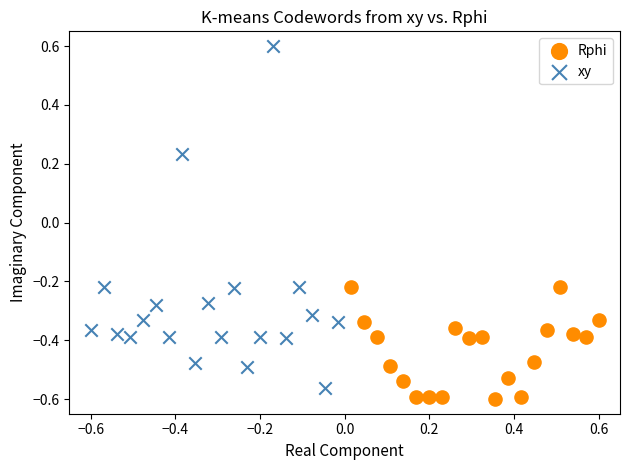

Which series has the largest Y range (max minus min)?

xy